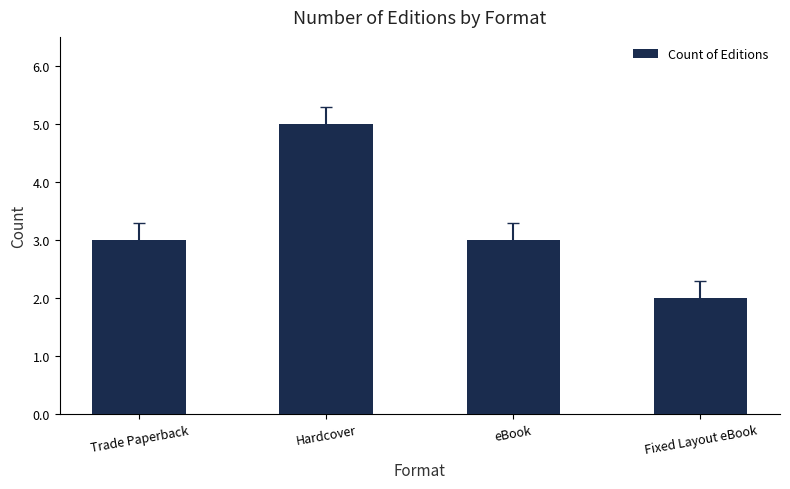

What is the change in value from eBook to Fixed Layout eBook?

-1